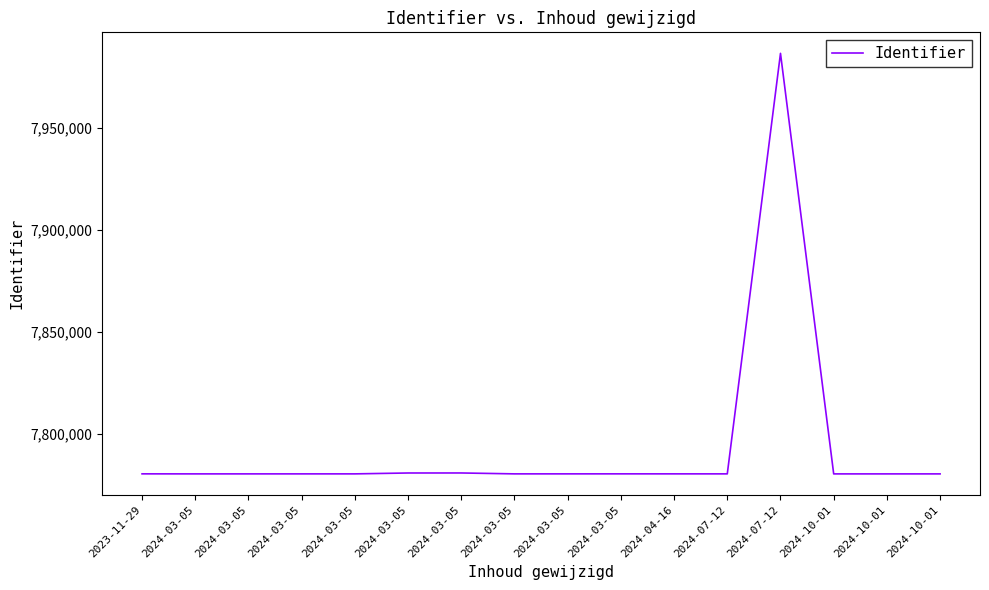

Reading left to right, list all the values displayed in this chart.

2023-11-29=7780455	2024-03-05=7780437	2024-03-05=7780439	2024-03-05=7780440	2024-03-05=7780442	2024-03-05=7780873	2024-03-05=7780884	2024-03-05=7780445	2024-03-05=7780447	2024-03-05=7780453	2024-04-16=7780449	2024-07-12=7780444	2024-07-12=7986722	2024-10-01=7780432	2024-10-01=7780433	2024-10-01=7780435